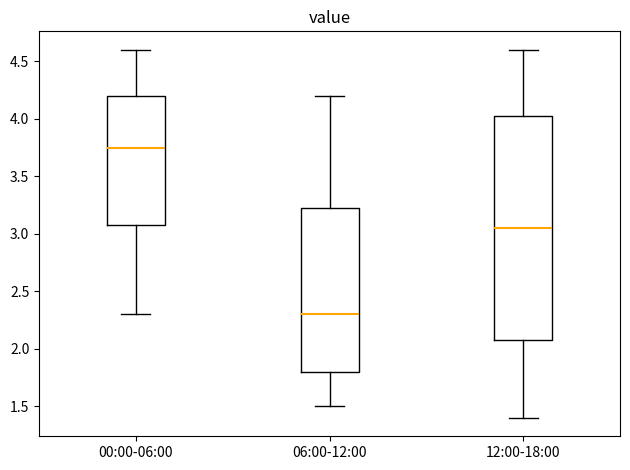

Reading left to right, read every box against the y-axis: the position of its median line, the range the box covers, and the ends of its whiskers. The values are not printed on the chart, so give them approximately, as read against the axis.

00:00-06:00: median 3.75, box 3.10 to 4.20, whiskers 2.30 to 4.60
06:00-12:00: median 2.30, box 1.80 to 3.25, whiskers 1.50 to 4.20
12:00-18:00: median 3.05, box 2.10 to 4.05, whiskers 1.40 to 4.60